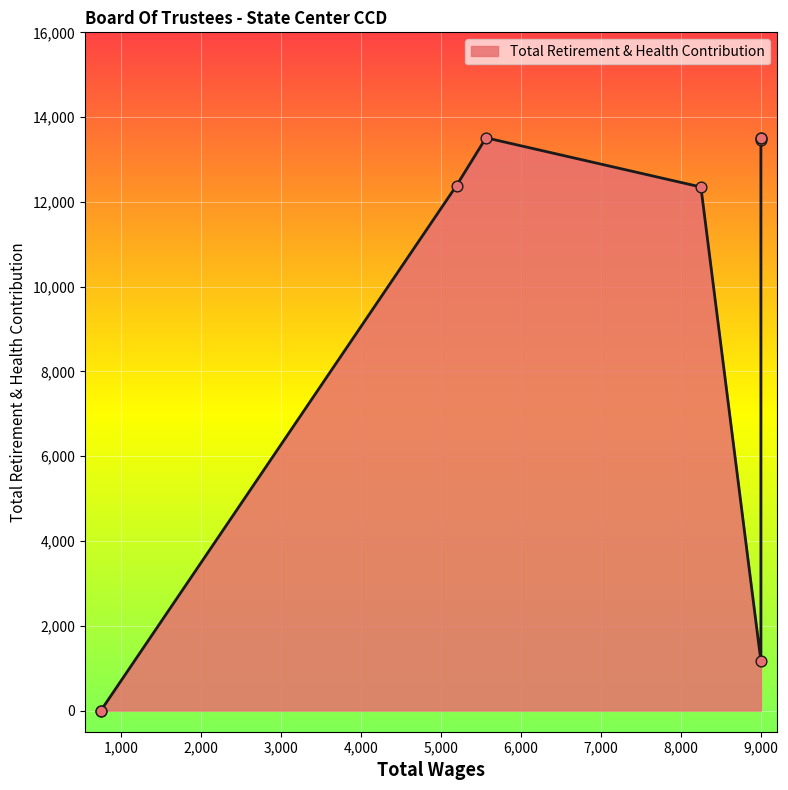

Which has a higher value, 9000 or 9000?

9000